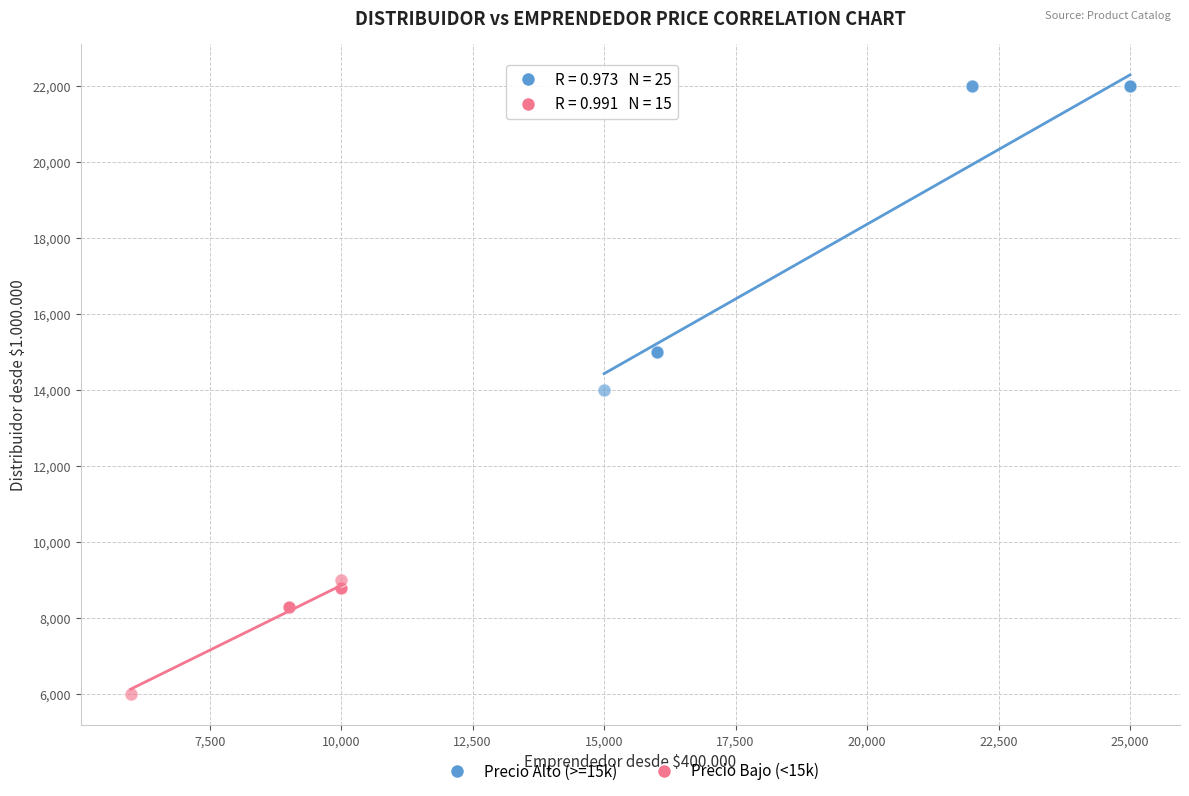

Which series reaches the minimum Y coordinate?

Precio Bajo (<15k)